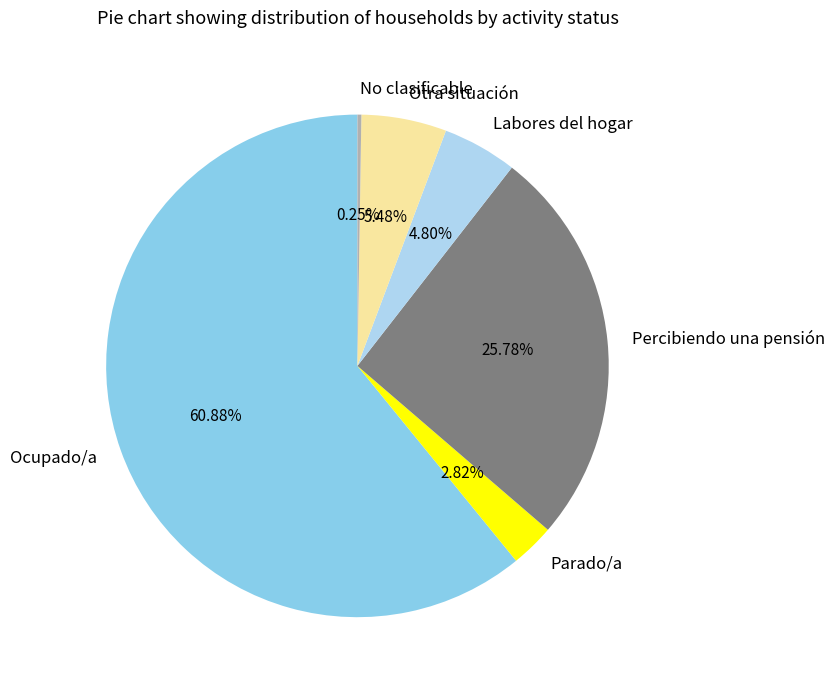

Which slice is the largest?

Ocupado/a